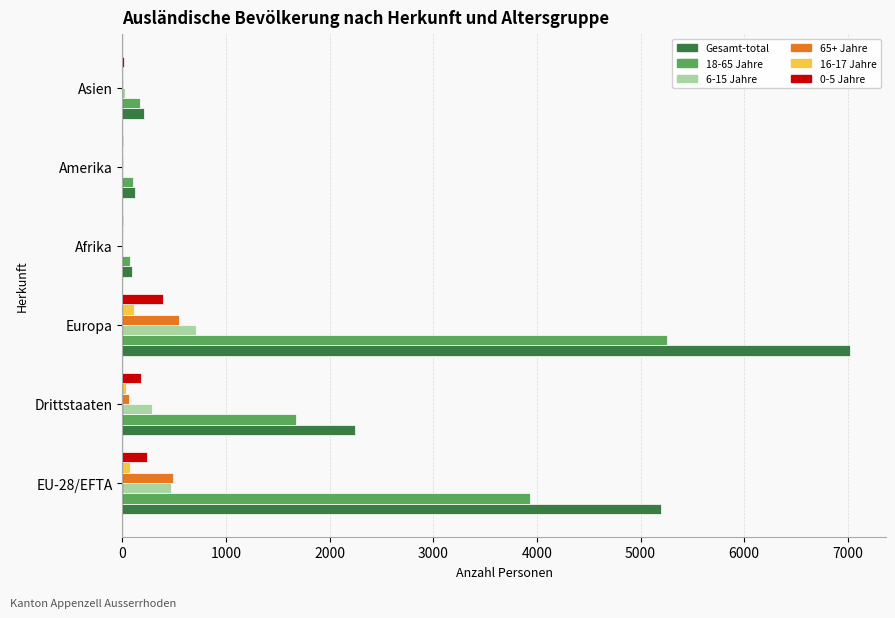

What is the average value of the 65+ Jahre series?

185